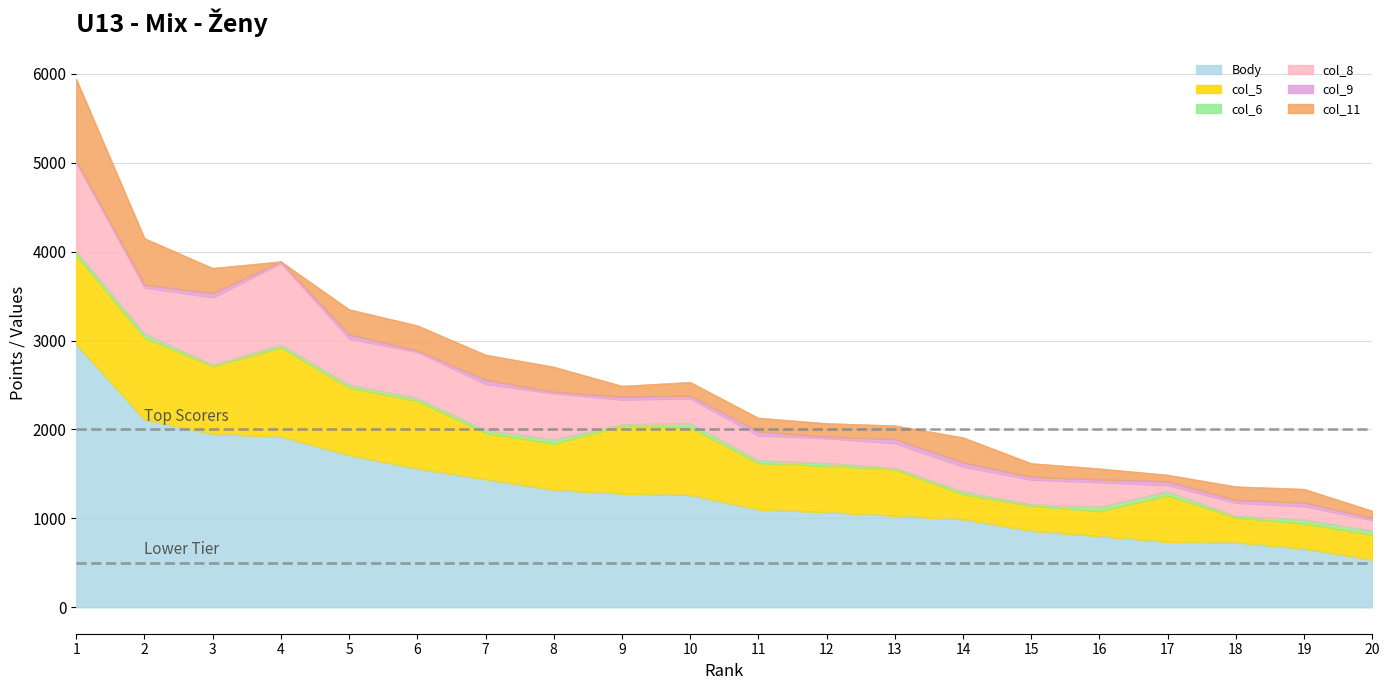

Reading left to right, transcribe all the data shown in this chart.

Body: 2956	2110	1950	1920	1710	1560	1440	1320	1280	1262	1100	1070	1030	990	860	800	736	730	660	534
col_5: 1000	920	760	1000	760	760	520	520	760	760	520	520	520	280	280	280	520	280	280	280
col_6: 47	47	16	32	32	32	32	47	16	47	32	32	16	32	16	47	47	16	47	47
col_8: 1000	520	760	920	520	520	520	520	280	280	280	280	280	280	280	280	72	150	150	120
col_9: 16	32	47	16	47	16	47	16	32	32	47	16	47	47	32	32	41	31	42	23
col_11: 920	520	280	0	280	280	280	280	120	150	150	150	150	280	150	120	72	150	150	80